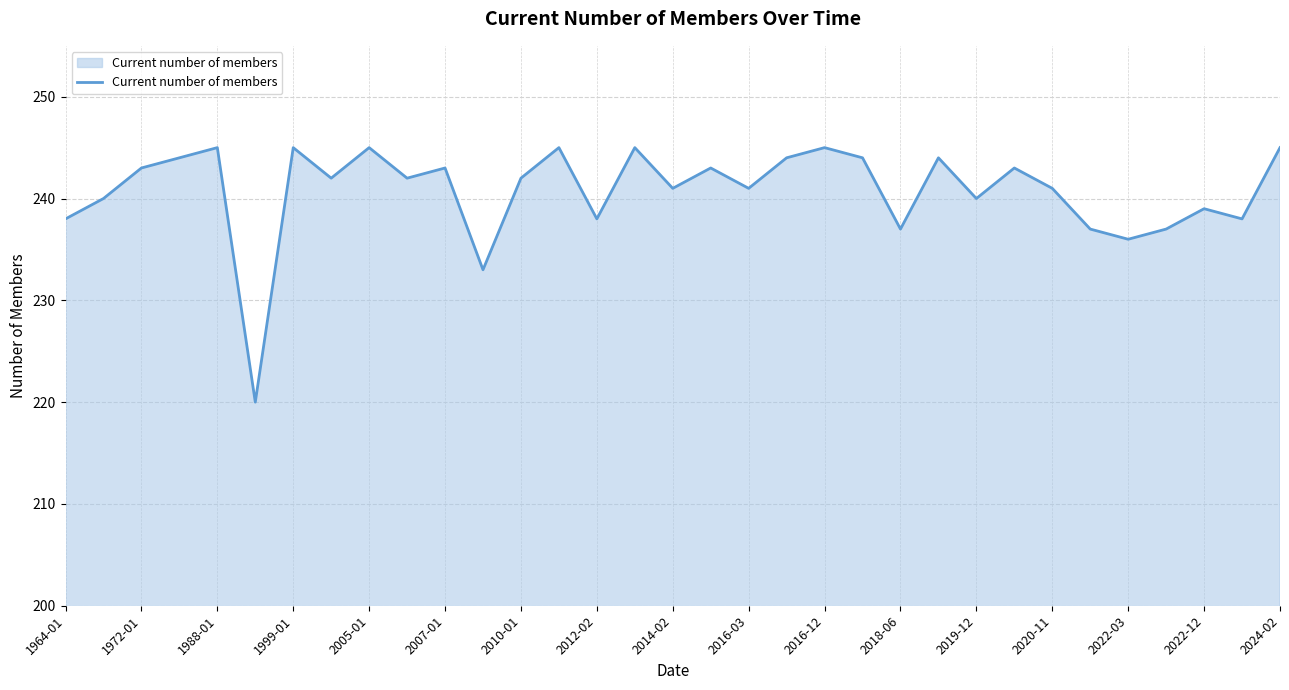

What is the minimum value shown in the chart?

220